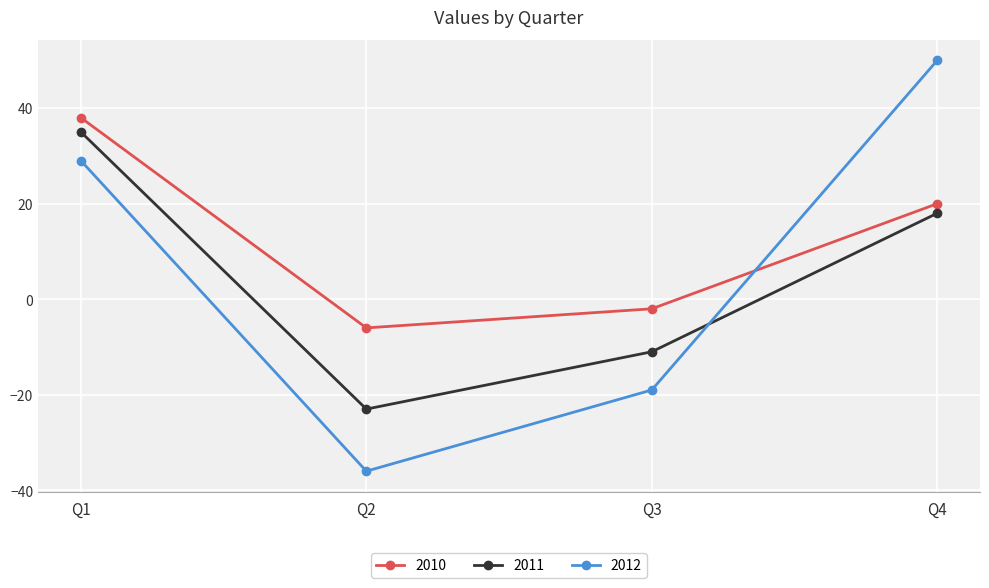

How many values in 2010 are above zero?

2